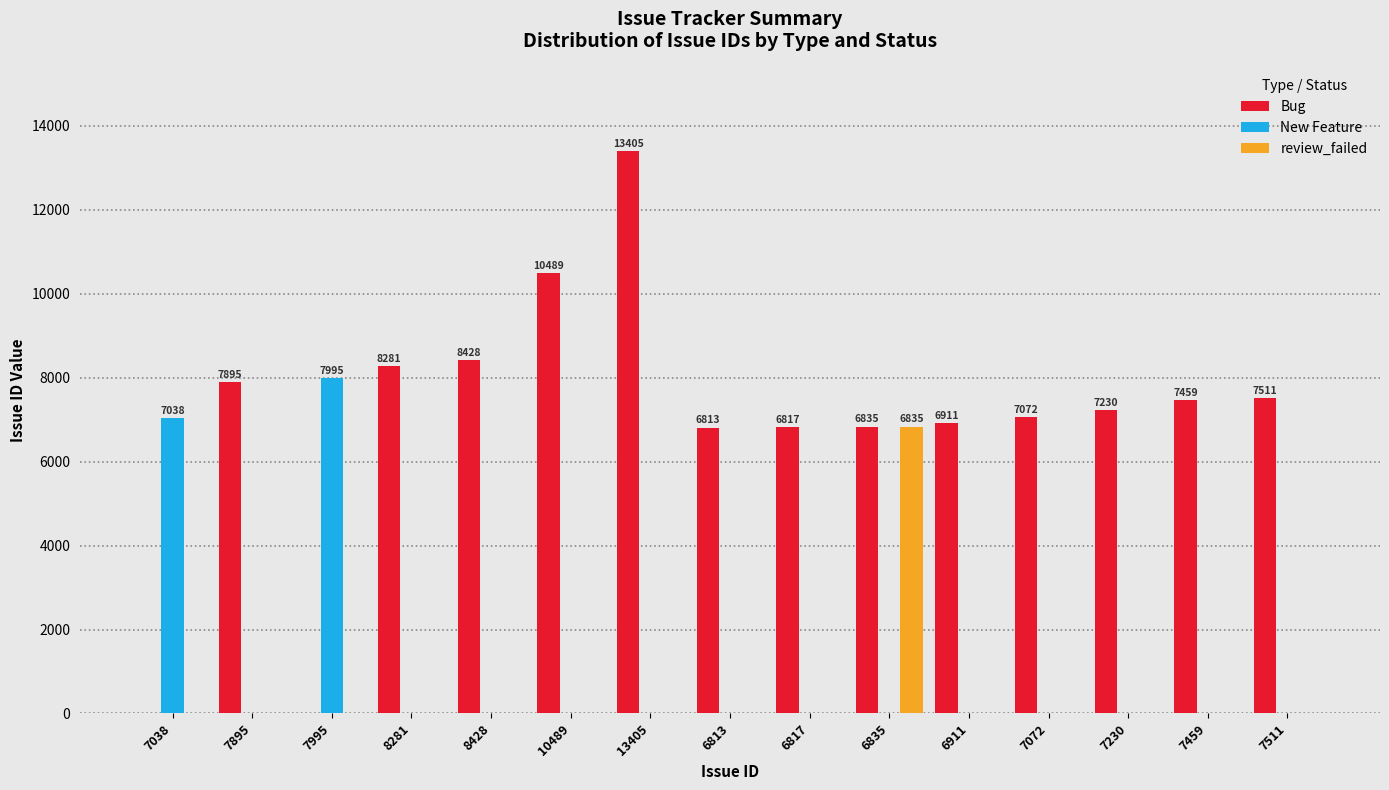

Are the bars horizontal?

No